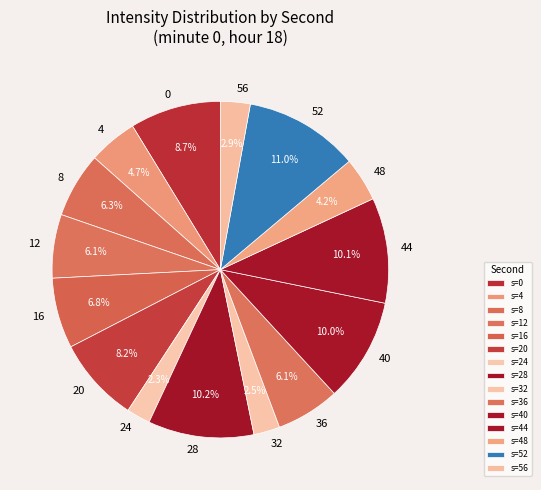

Count the number of slices in the pie.

15